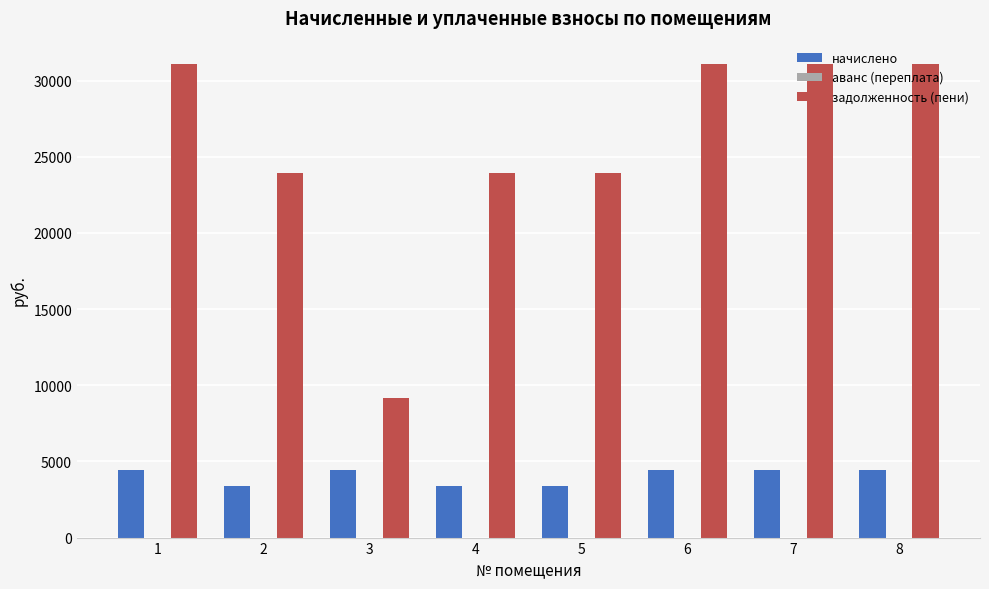

Which series has the widest spread of values?

задолженность (пени)